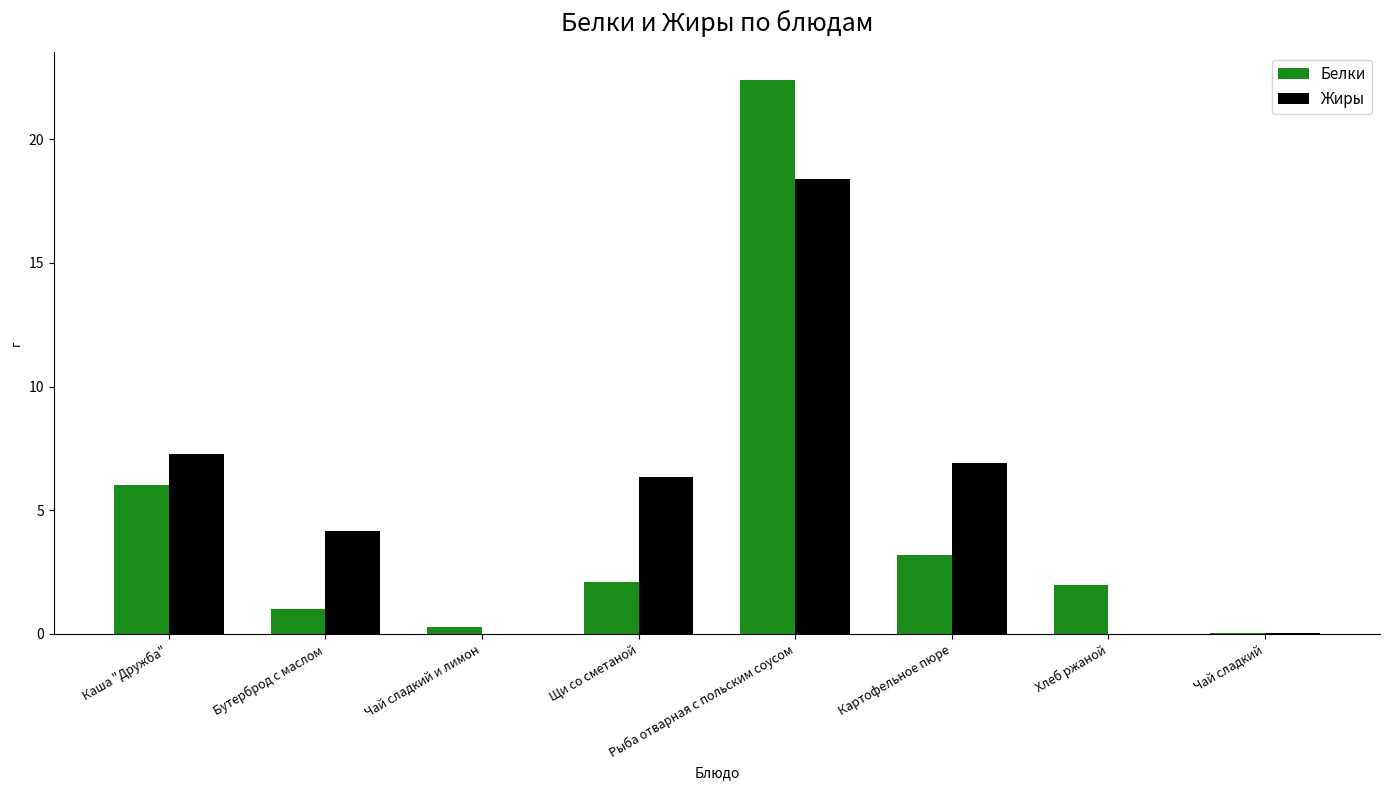

Between Щи со сметаной and Рыба отварная с польским соусом, which series saw the biggest shift?

Белки